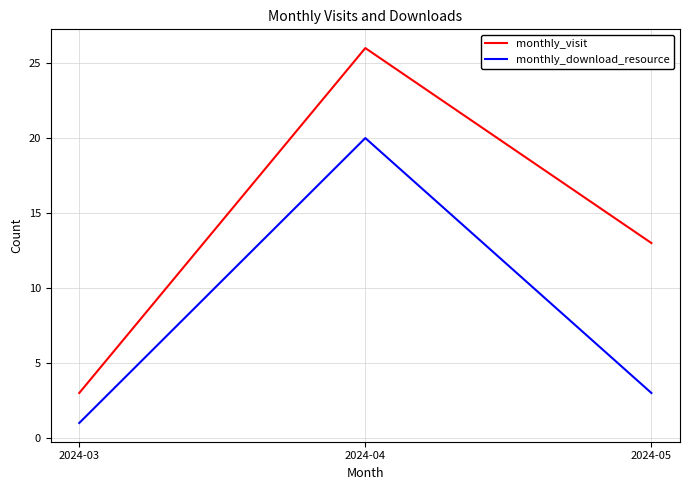

Where does the monthly_download_resource series first go above 3?

2024-04